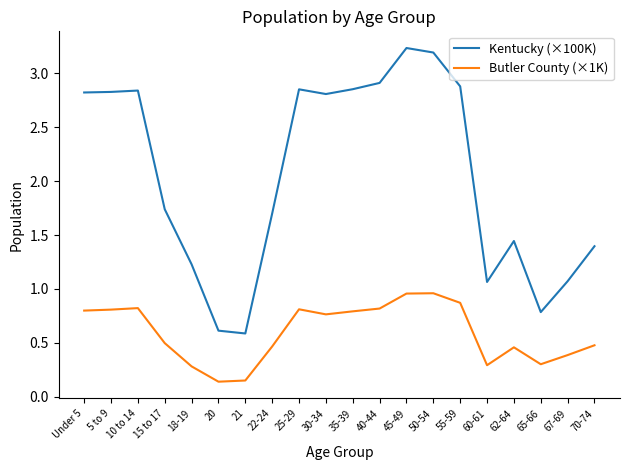

Does the chart have visible grid lines?

No